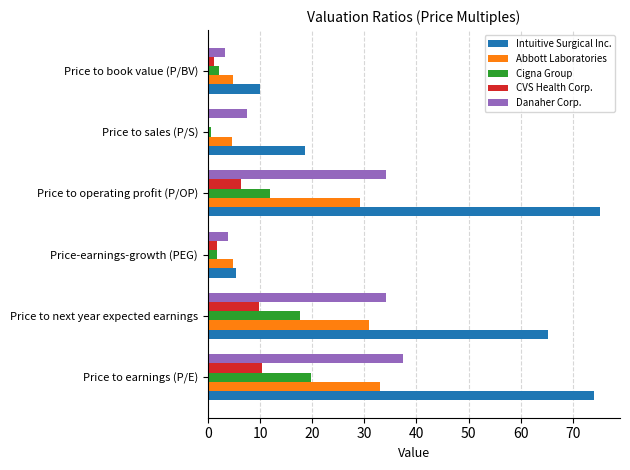

True or false: Danaher Corp. has a value of 59.8 at Price to next year expected earnings.

False